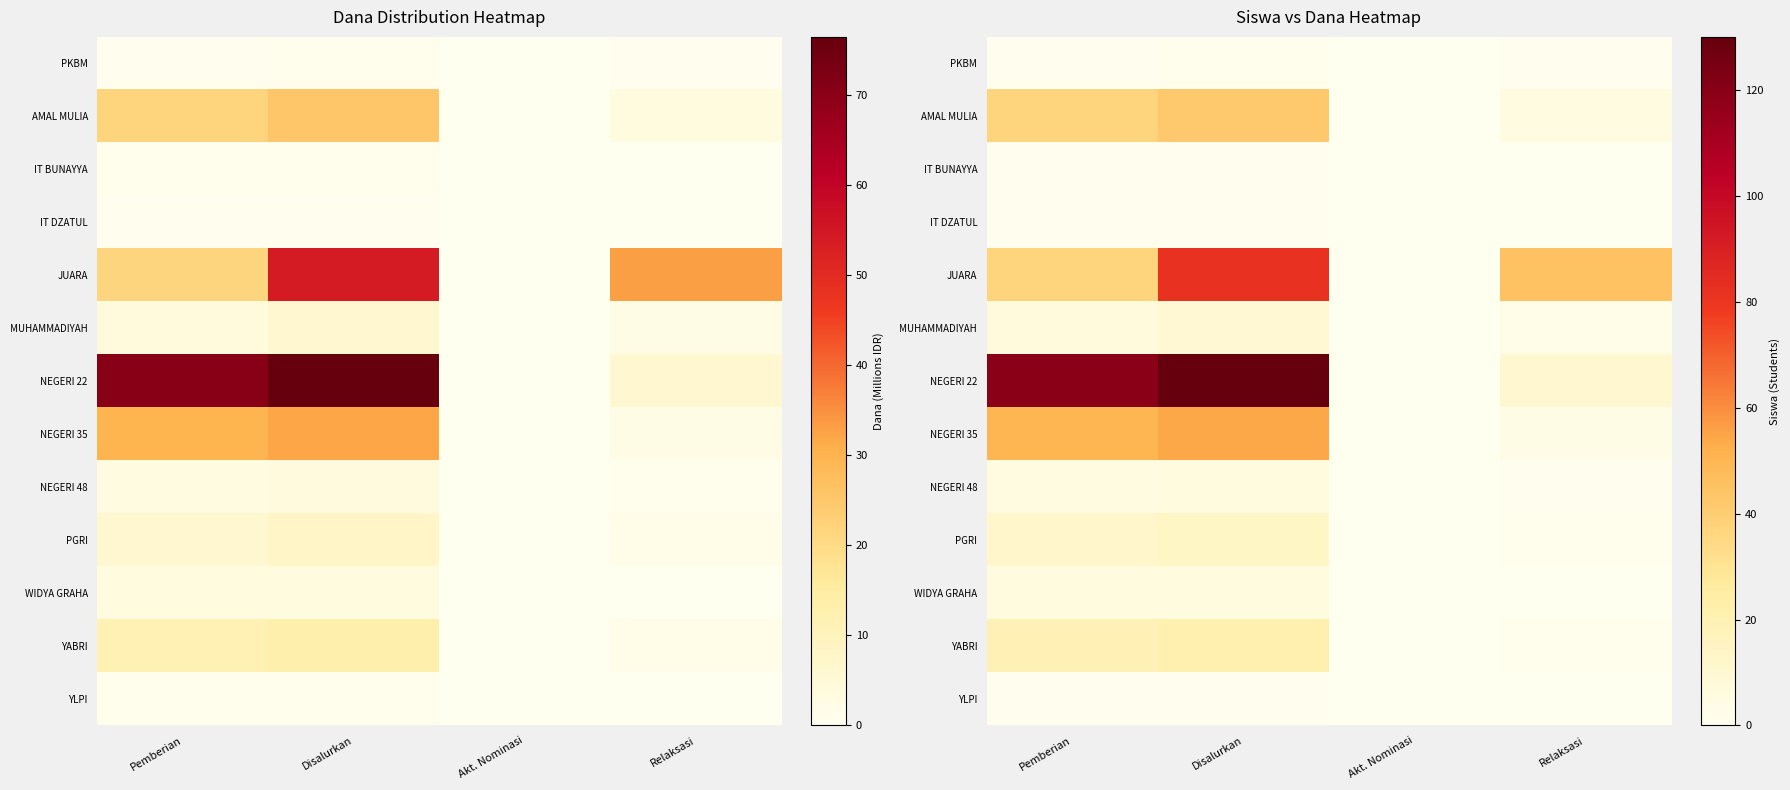

At which label does PGRI reach its peak?

Disalurkan